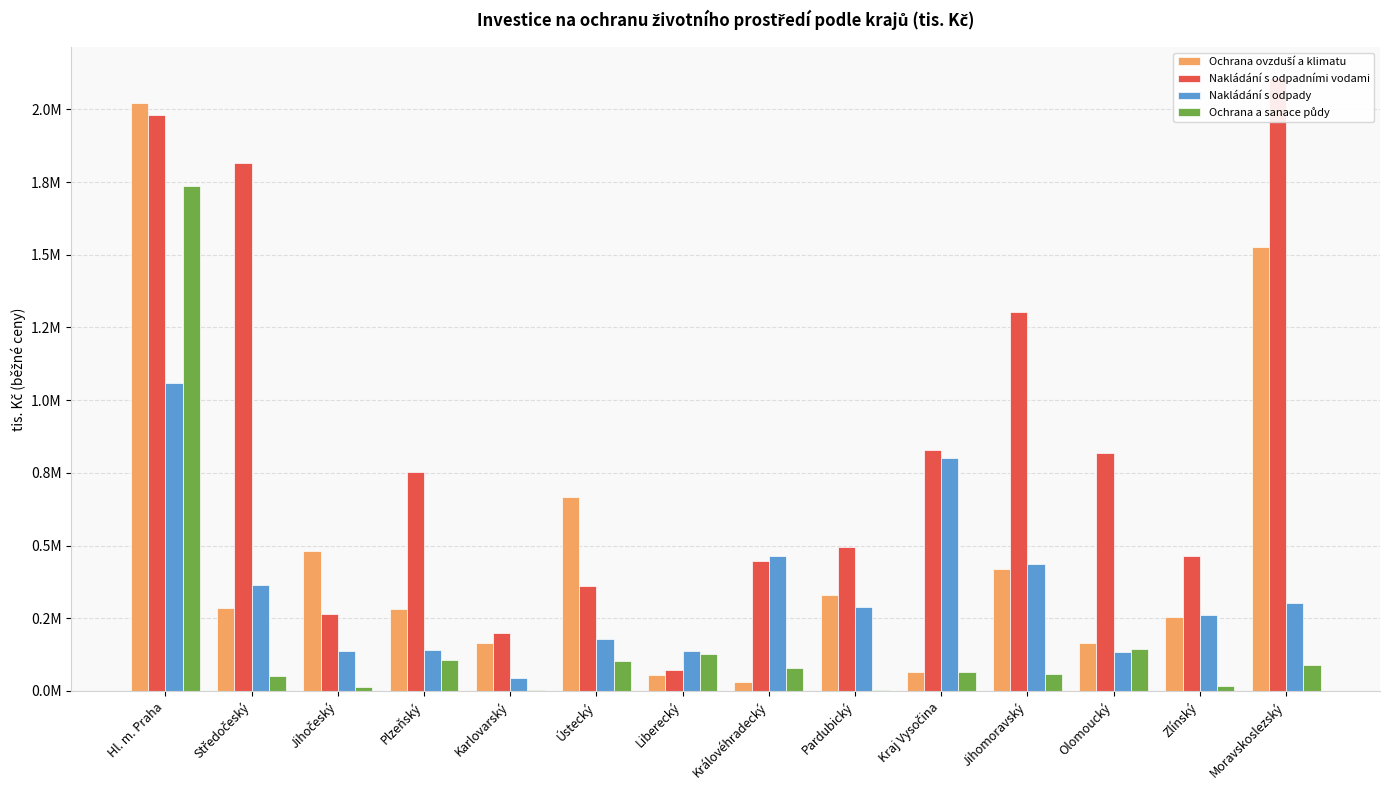

What is the sum of the Nakládání s odpady values at Pardubický and Královéhradecký?

754173